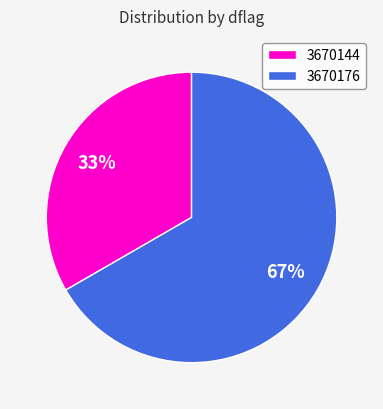

To the nearest percent, what portion does 3670144 represent?

33%